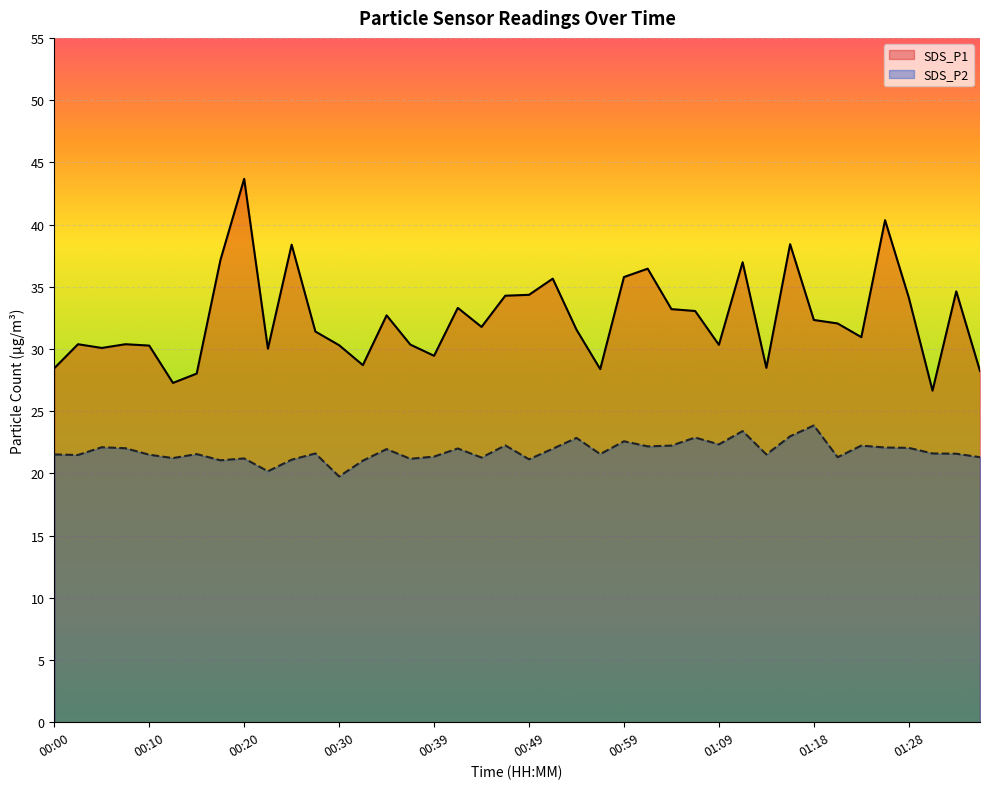

The SDS_P2 series shows 5.1 at 01:01. True or false?

False